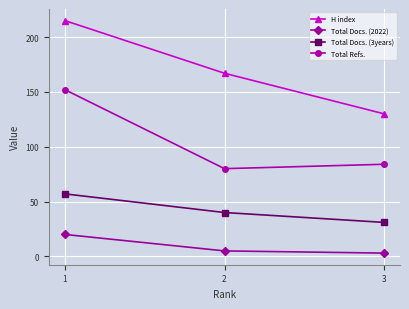

What is the maximum value for Total Docs. (2022)?

20